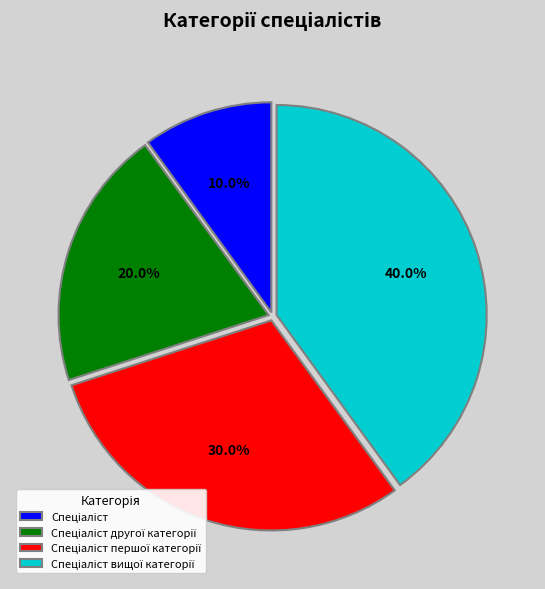

Is there any slice that represents more than half of the pie?

No